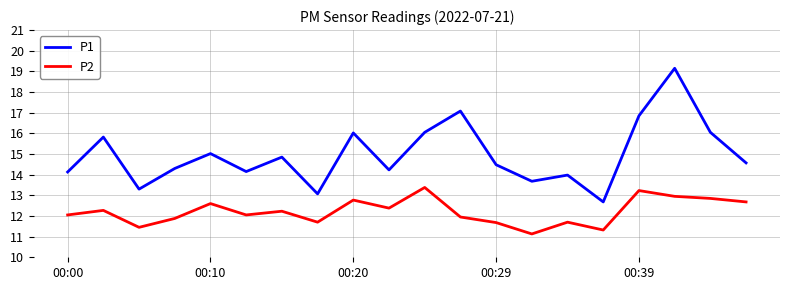

Which series has the widest spread of values?

P1